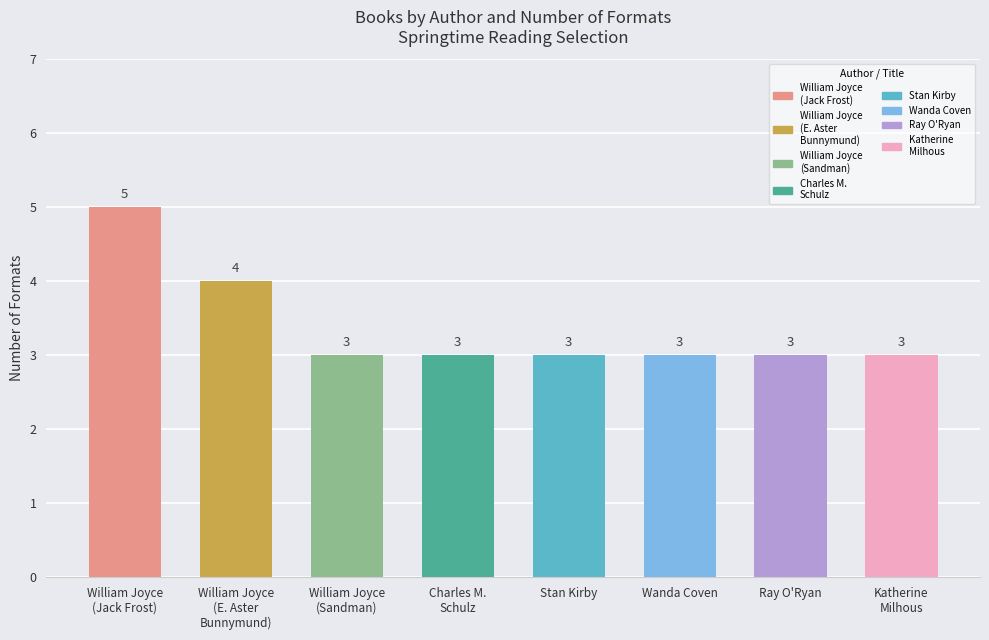

How many values are between 3 and 4?

7